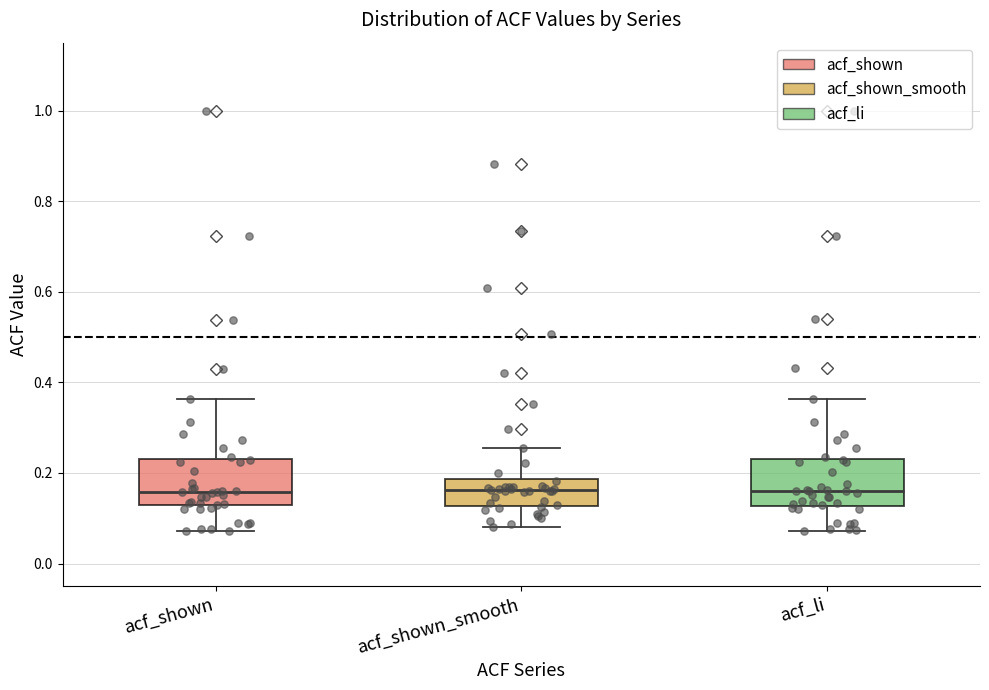

Where does the upper whisker of the box for acf_shown_smooth end on the y-axis? The values are not printed on the chart, so give them approximately, as read against the axis.

0.26